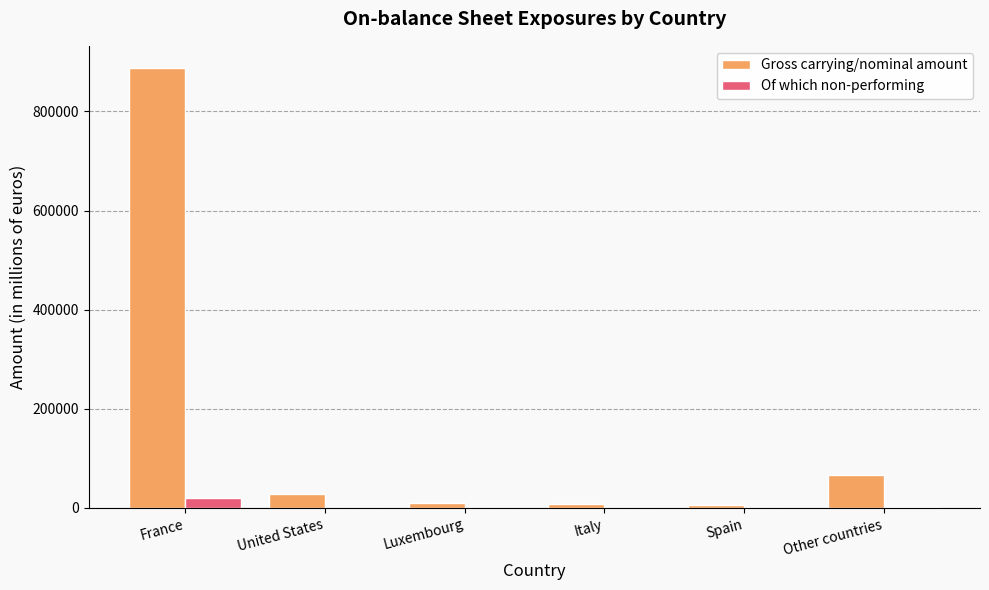

Are the bars horizontal?

No